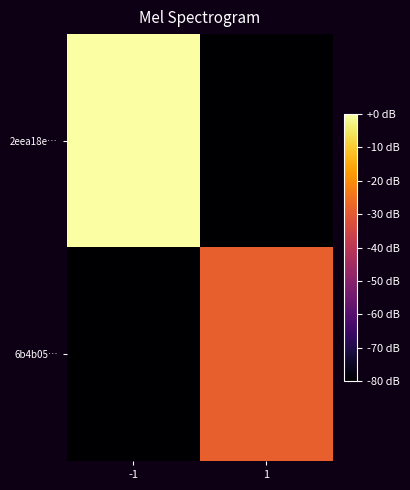

Reading right to left, transcribe all the data shown in this chart.

2eea18e…: 1=-80.0	-1=0.0
6b4b05…: 1=-28.6	-1=-80.0